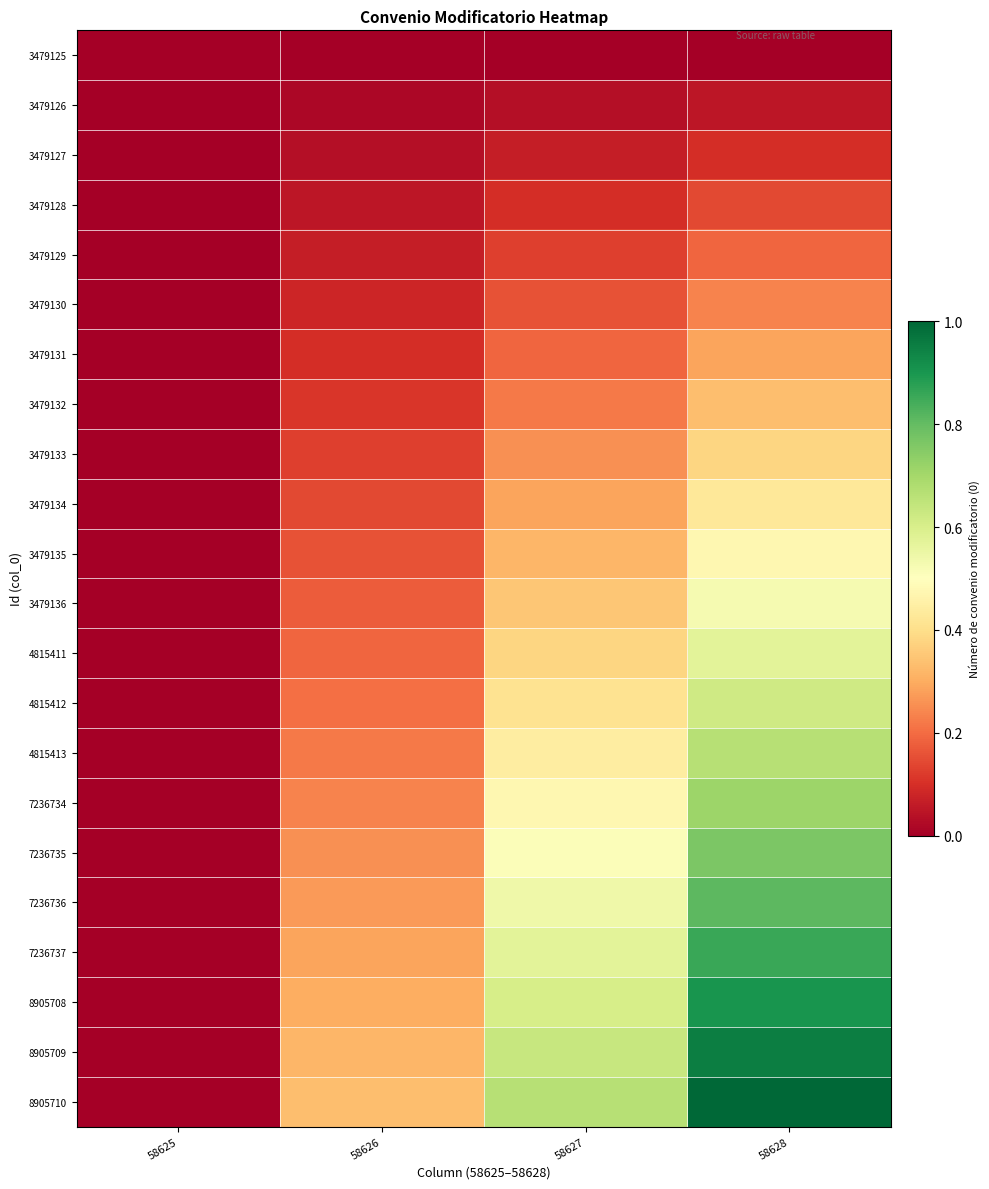

At which category is the sum across all series the highest?

58628